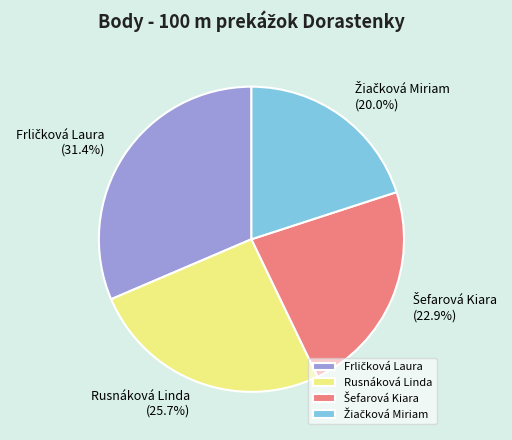

Is there any slice that represents more than half of the pie?

No